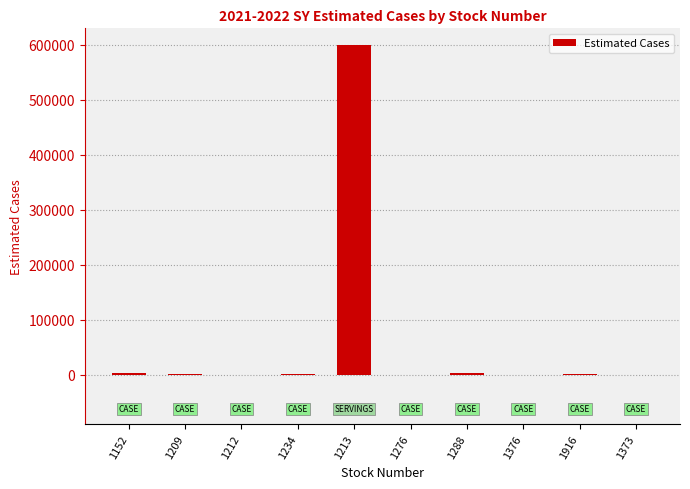

What is the greatest value displayed?

600000